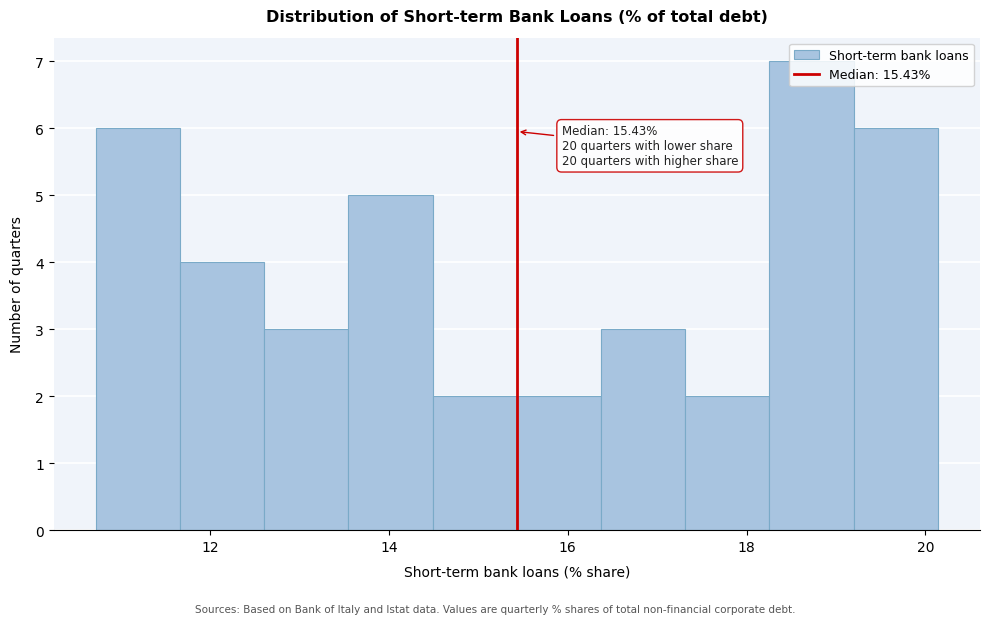

Which range on the x-axis has the tallest bar?

18.2 to 19.2